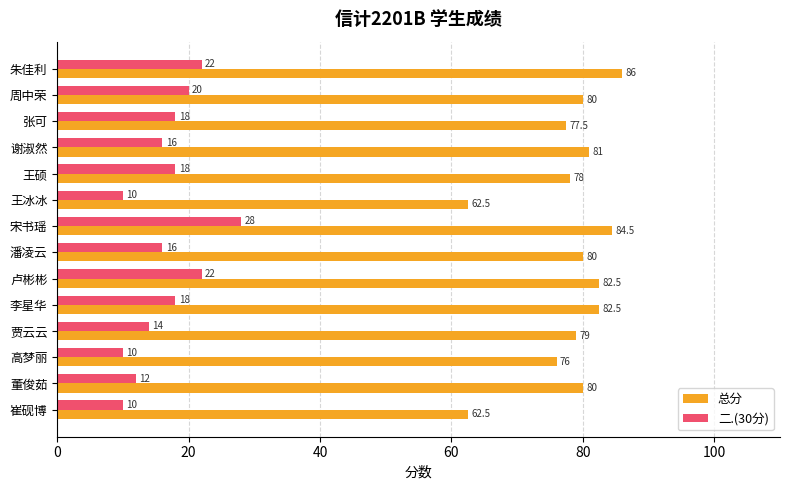

What is the approximate value of 二.(30分) at 谢淑然?

16.0